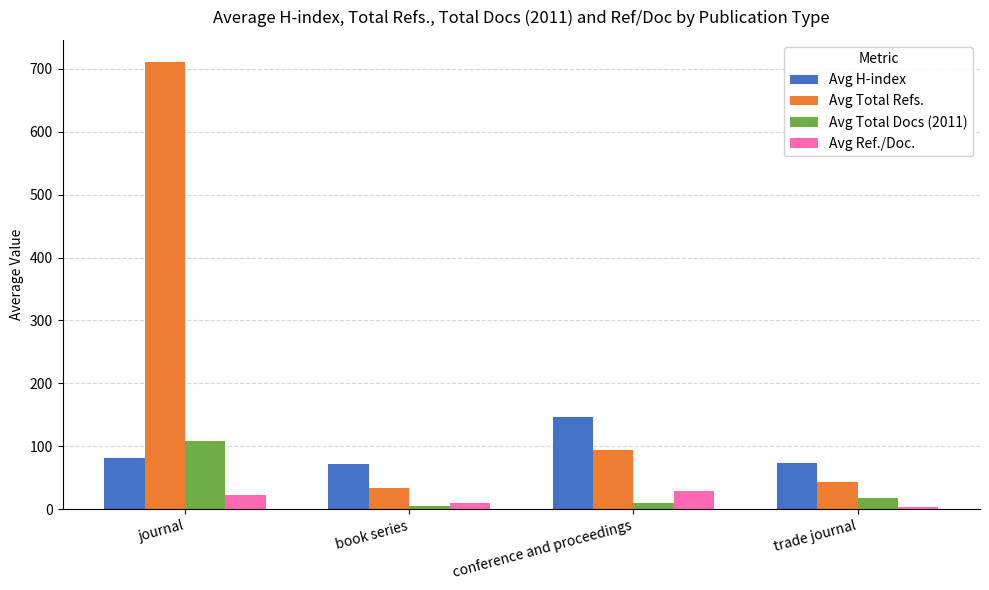

The value of Avg H-index at conference and proceedings is 100.2. True or false?

False